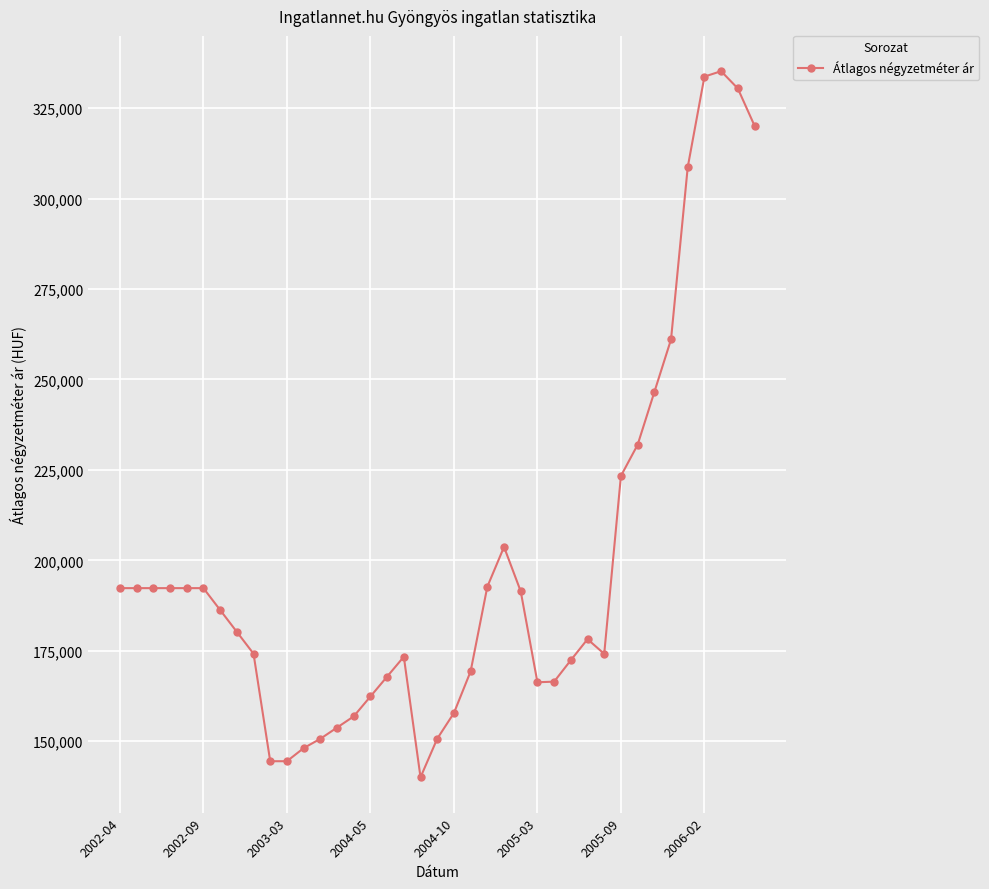

True or false: the data has more than 2 interior local peaks.

True